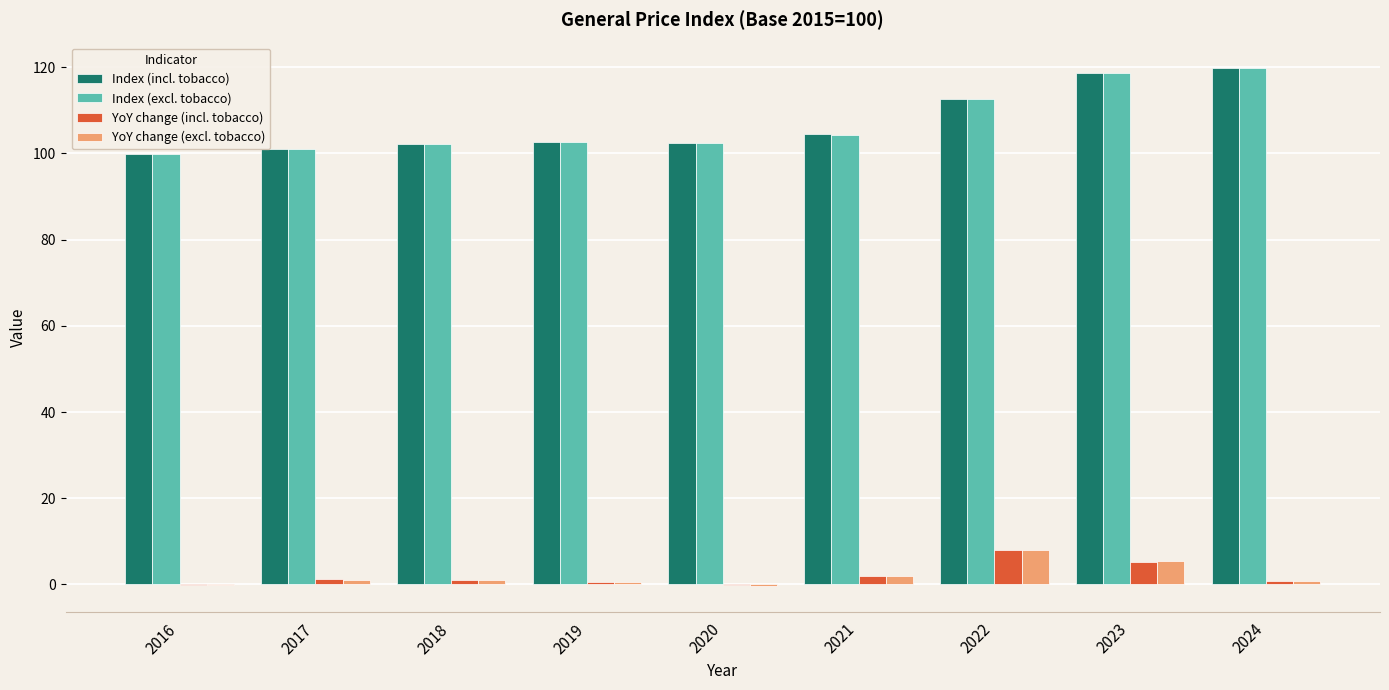

The Index (excl. tobacco) series shows 171.3 at 2018. True or false?

False